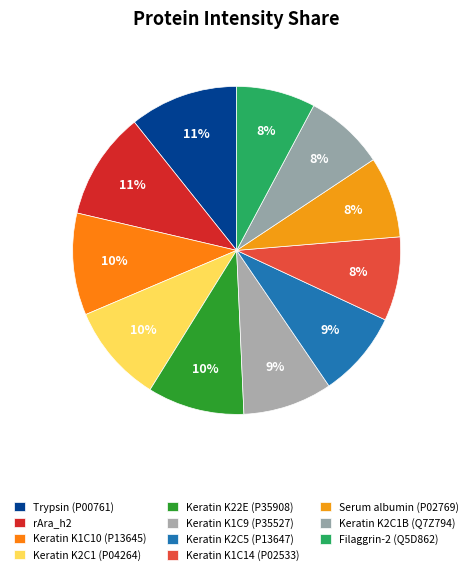

Rank the categories by value from highest to lowest.

Trypsin (P00761), rAra_h2, Keratin K1C10 (P13645), Keratin K2C1 (P04264), Keratin K22E (P35908), Keratin K1C9 (P35527), Keratin K2C5 (P13647), Keratin K1C14 (P02533), Serum albumin (P02769), Keratin K2C1B (Q7Z794), Filaggrin-2 (Q5D862)